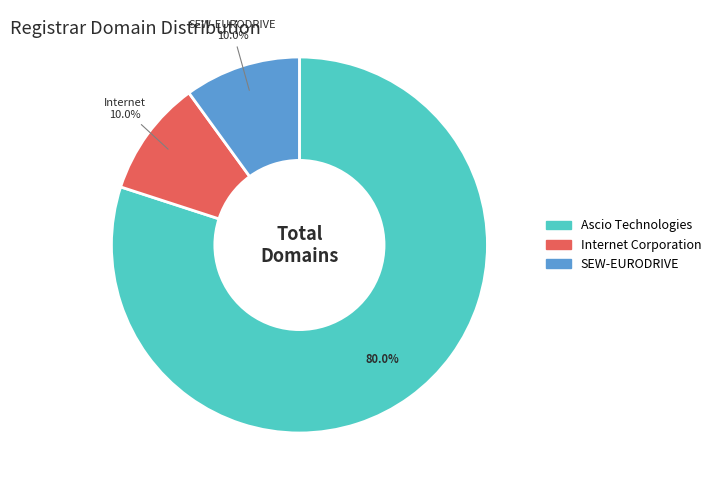

Does any single category account for the majority?

Yes